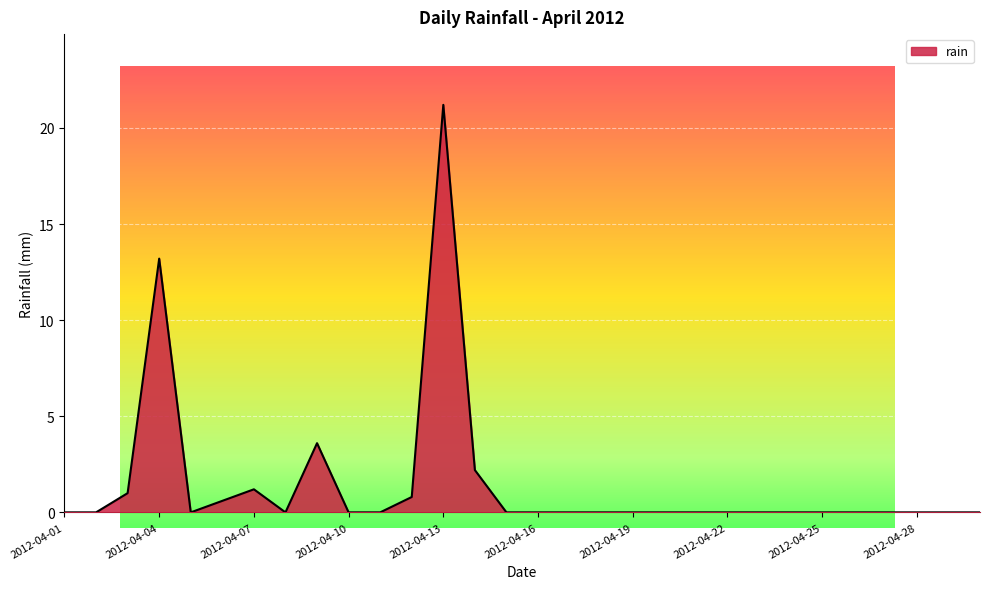

What is the change in value from 2012-04-14 to 2012-04-19?

-2.2